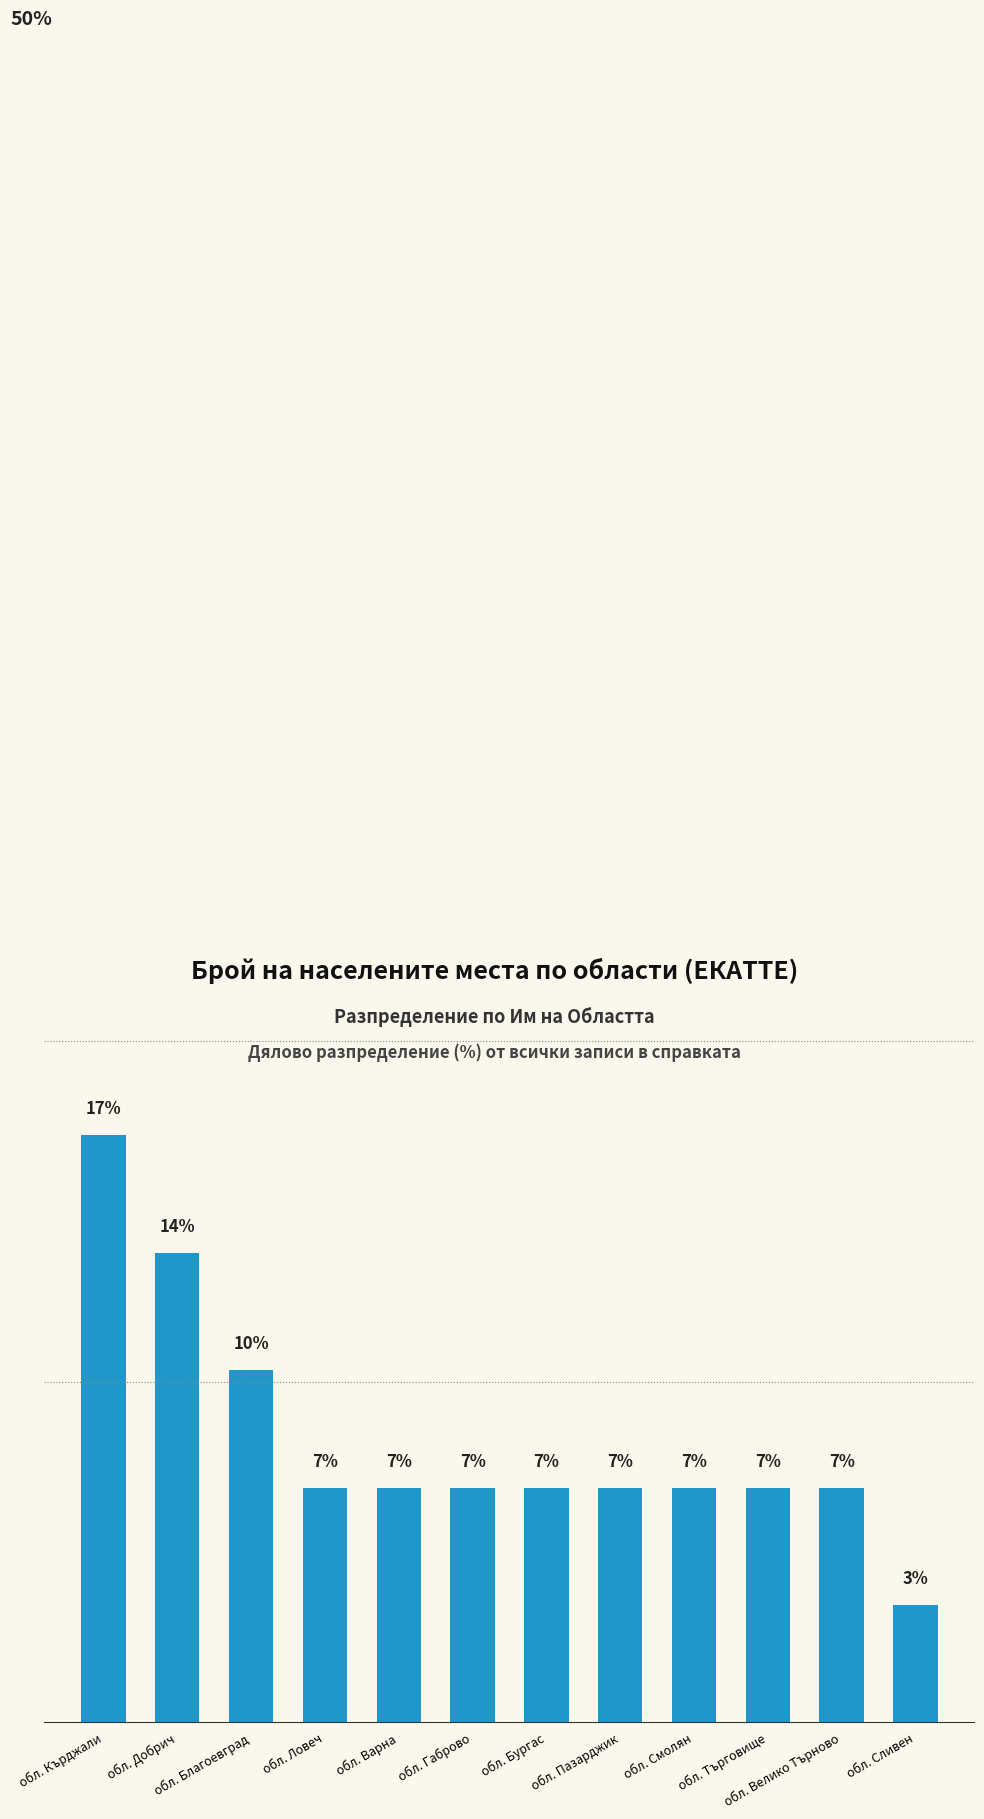

At which category does the chart reach its minimum across all series?

обл. Сливен